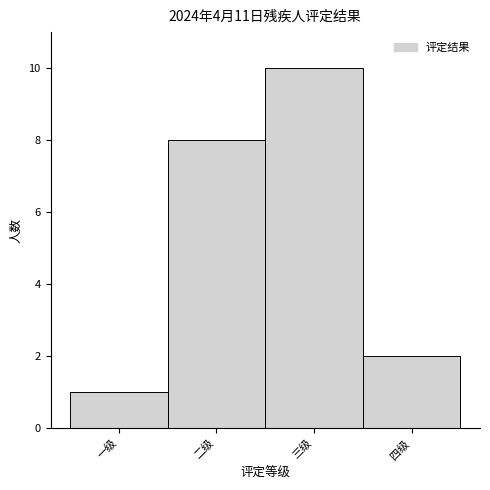

Reading left to right, list all the values displayed in this chart.

一级=1	二级=8	三级=10	四级=2